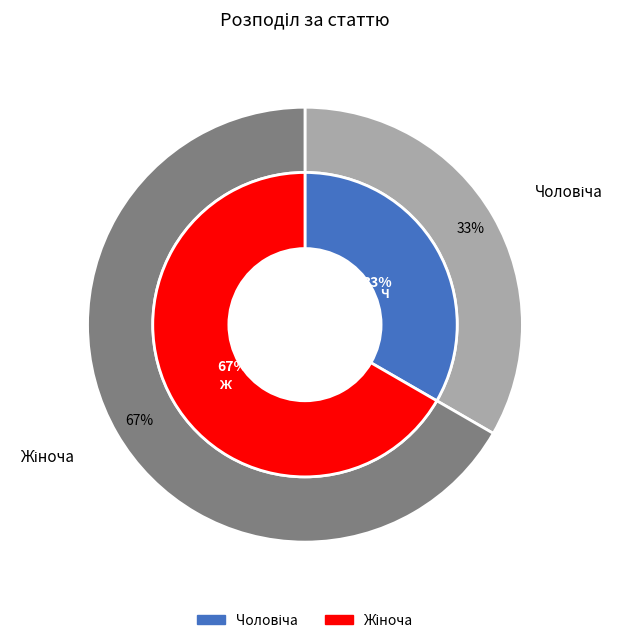

To the nearest percent, what is the difference between the Жіноча and Чоловіча slice percentages?

33%